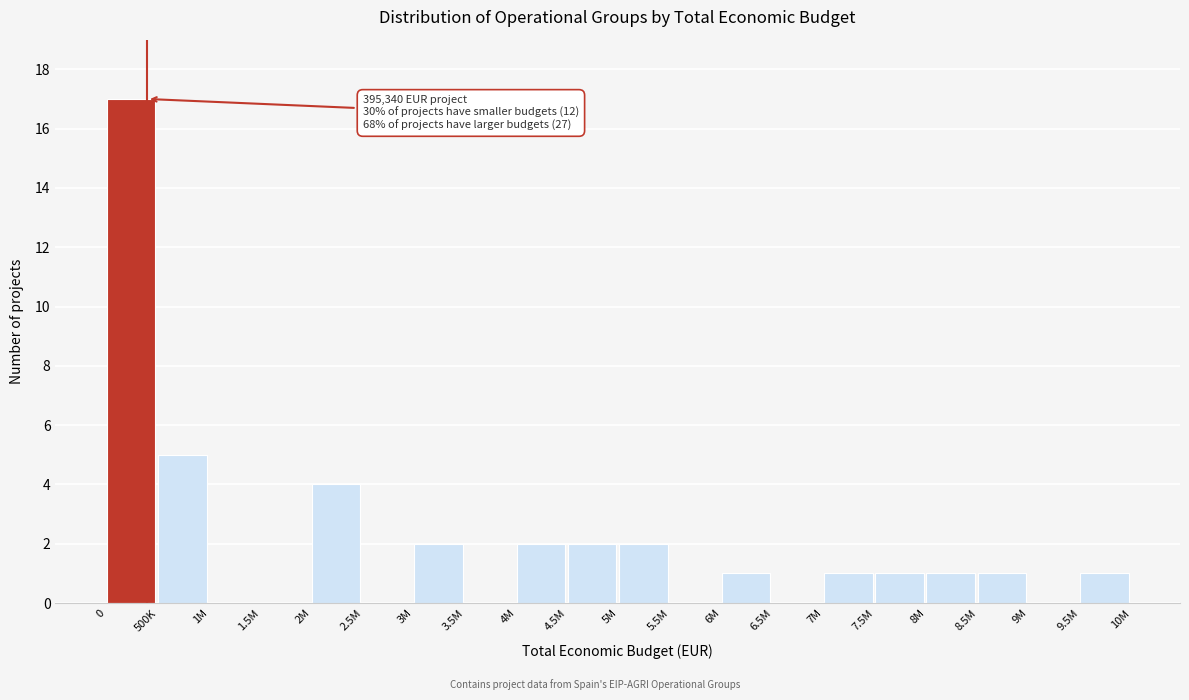

Reading right to left, transcribe all the data shown in this chart.

9.5M=1	9M=0	8.5M=1	8M=1	7.5M=1	7M=1	6.5M=0	6M=1	5.5M=0	5M=2	4.5M=2	4M=2	3.5M=0	3M=2	2.5M=0	2M=4	1.5M=0	1M=0	500K=5	0=17